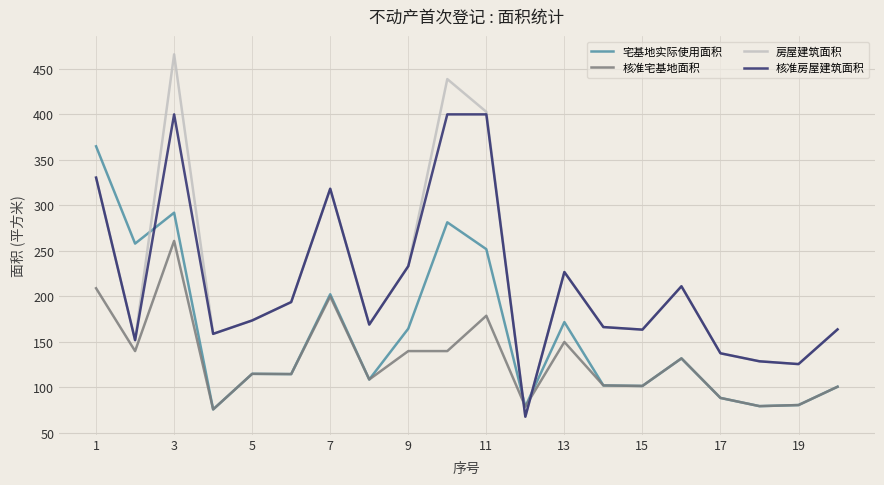

What is the maximum value shown in the chart?

465.9